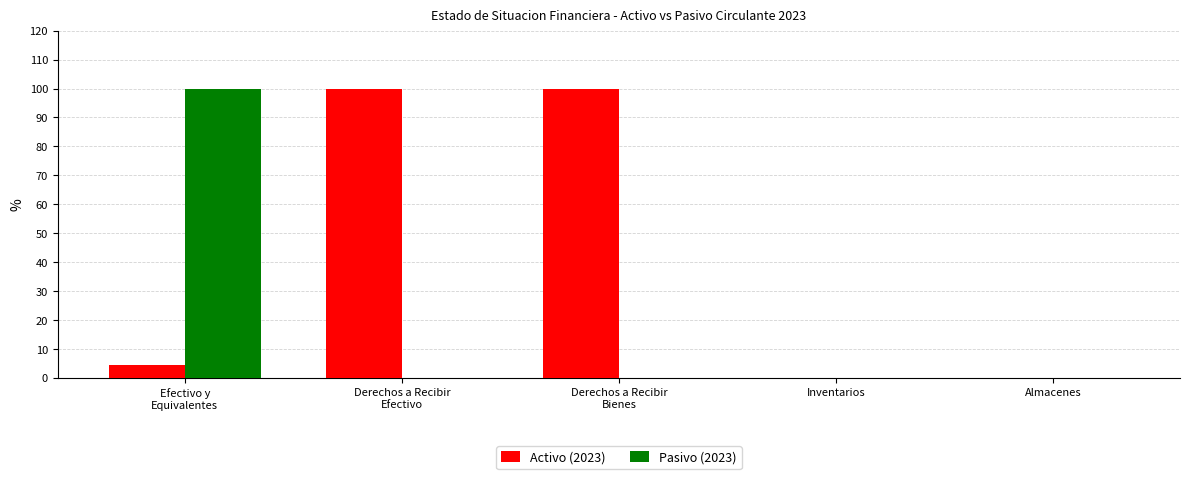

Reading left to right, what are all the values shown in this chart?

Activo (2023): 4.6	100.0	100.0	0.0	0.0
Pasivo (2023): 100.0	0.0	0.0	0.0	0.0